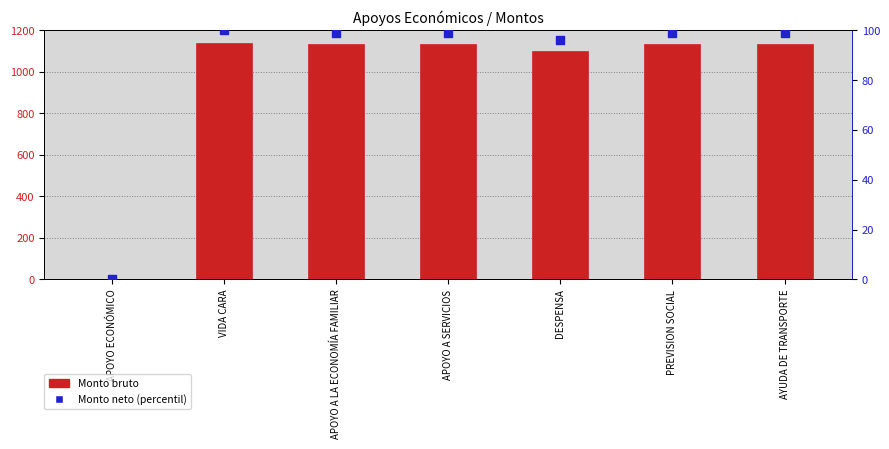

Which series has the largest total across all categories?

Monto bruto